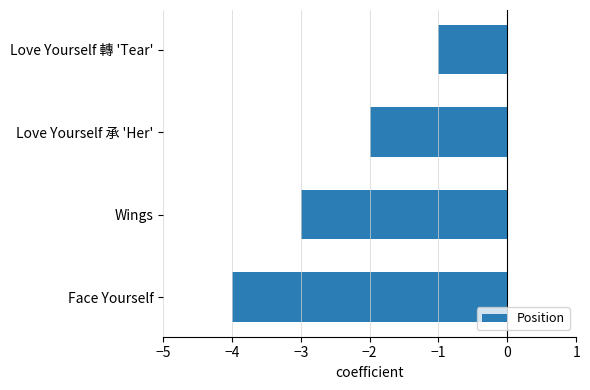

The value at Face Yourself is -4. True or false?

True